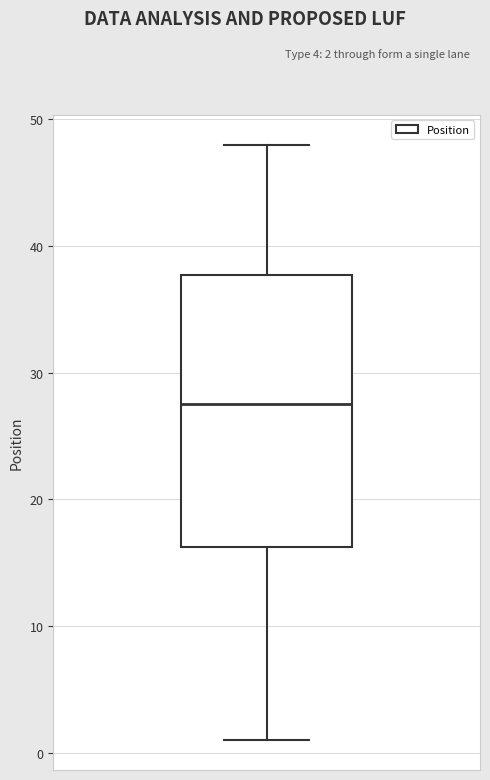

Where does the upper whisker of the box end on the y-axis? The values are not printed on the chart, so give them approximately, as read against the axis.

48